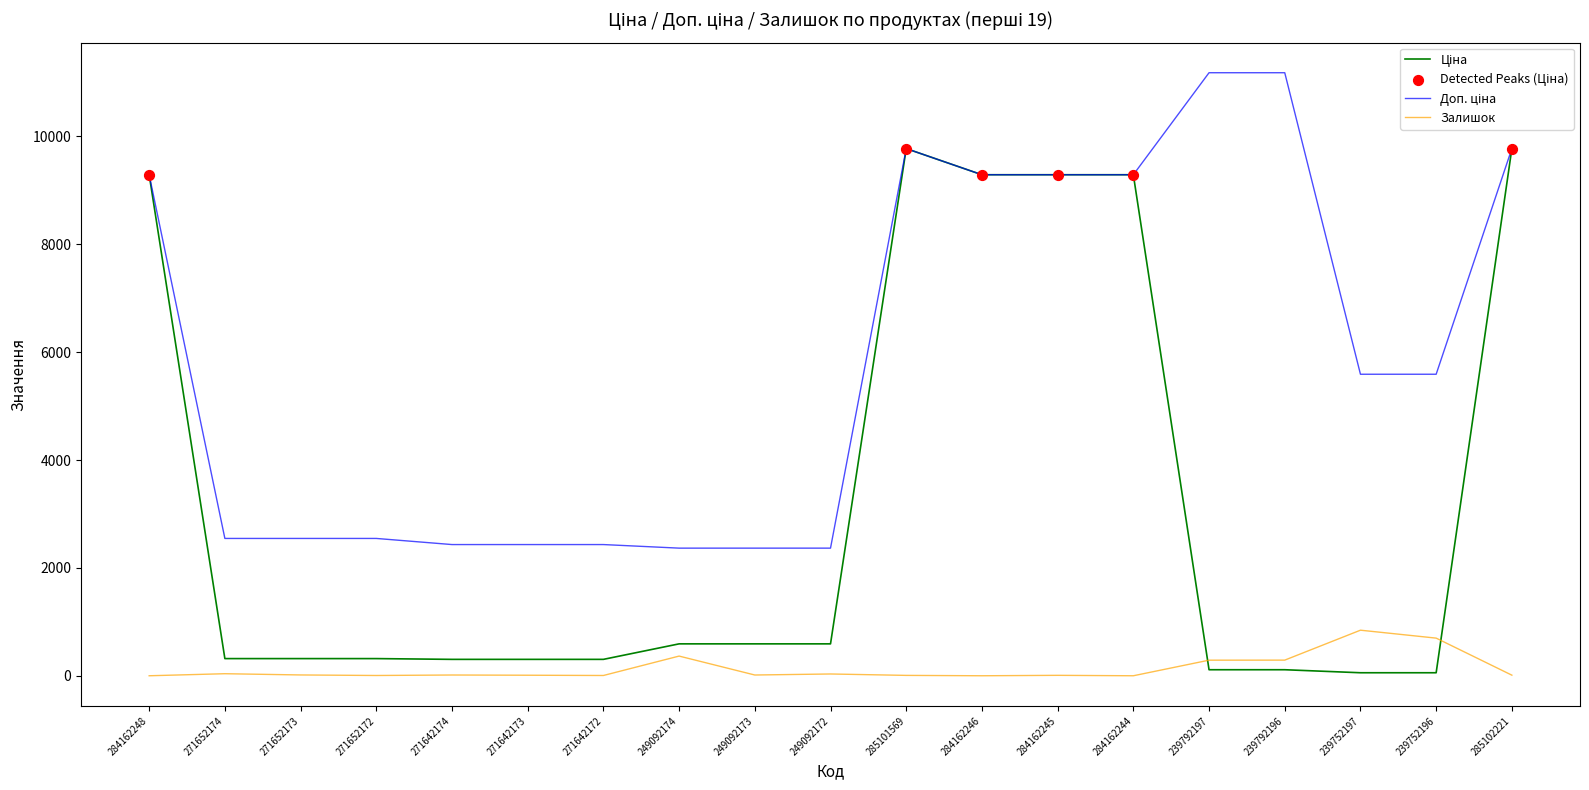

What is the highest value of the Залишок series?

845.0